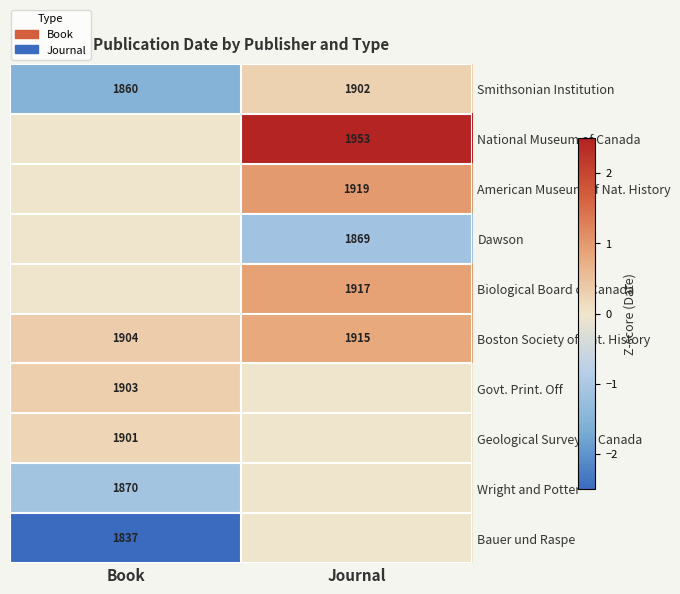

Is the value of Govt. Print. Off at Book greater than the value of Bauer und Raspe at Book?

Yes